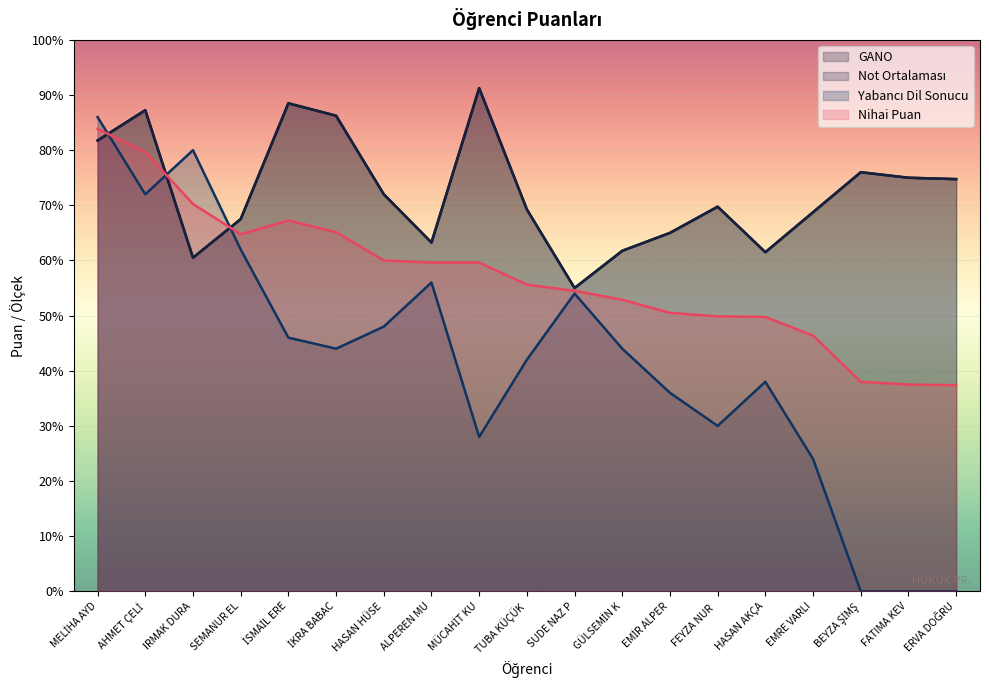

True or false: Not Ortalaması has a value of 67.5 at SEMANUR EL.

True